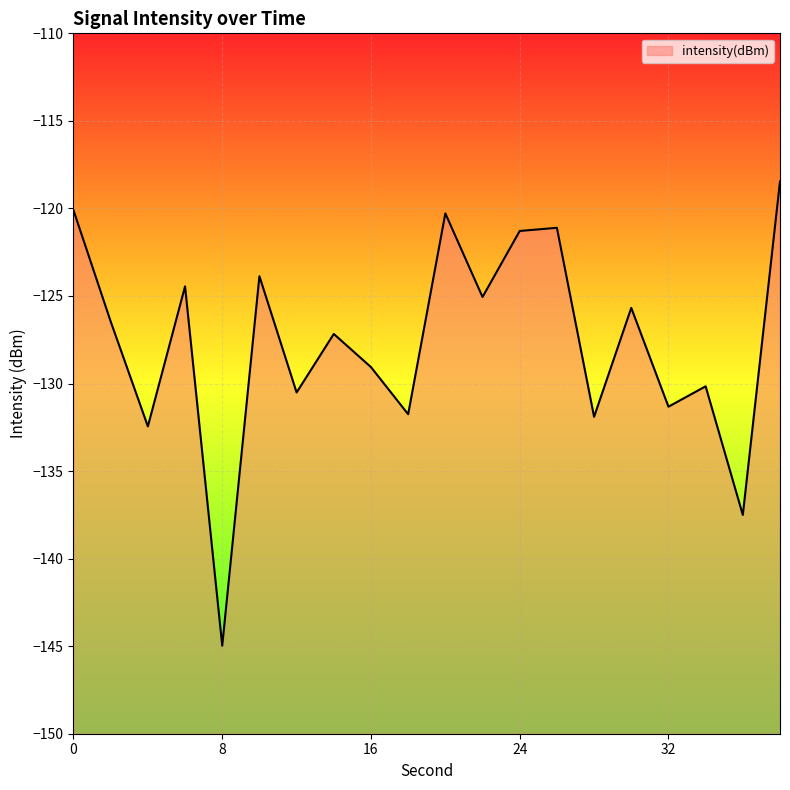

What is the sum of all values?

-2553.6